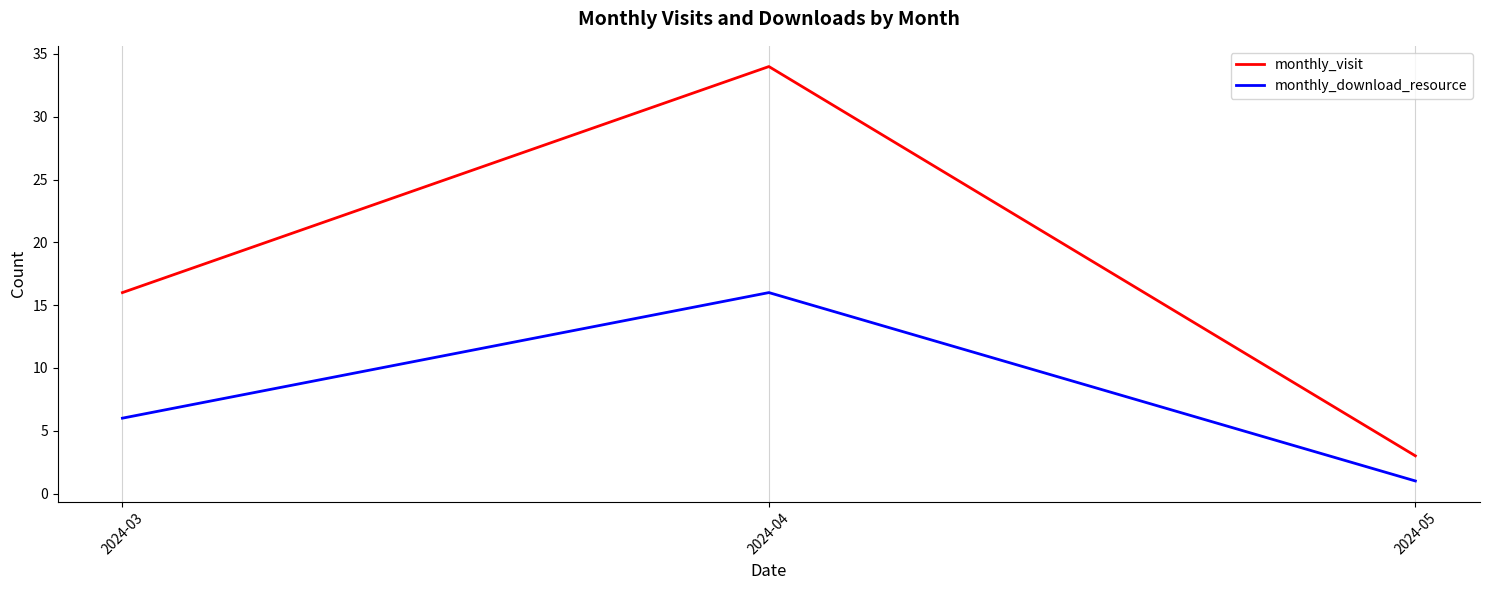

Rank the series at 2024-04 from lowest to highest value.

monthly_download_resource, monthly_visit